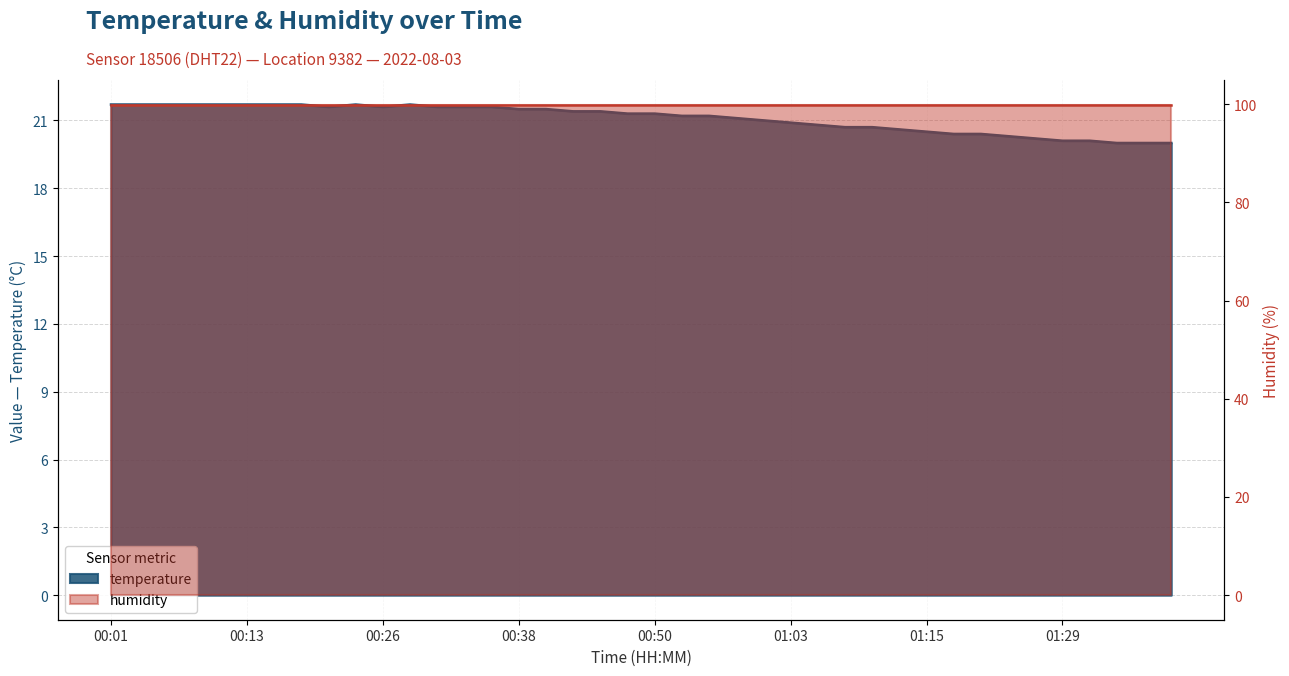

How many data points are less than 21?

15